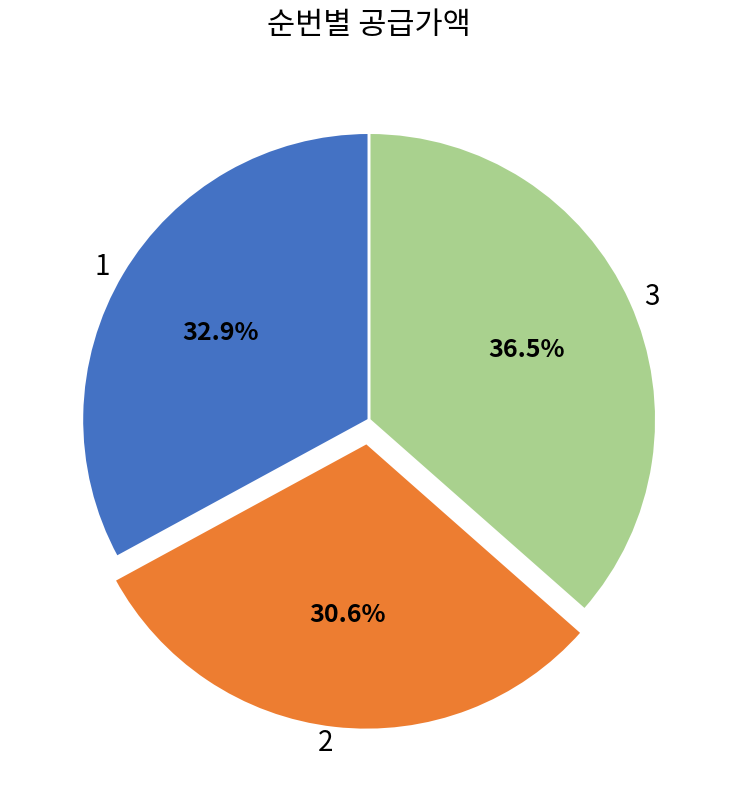

Which category has the biggest portion of the pie?

3